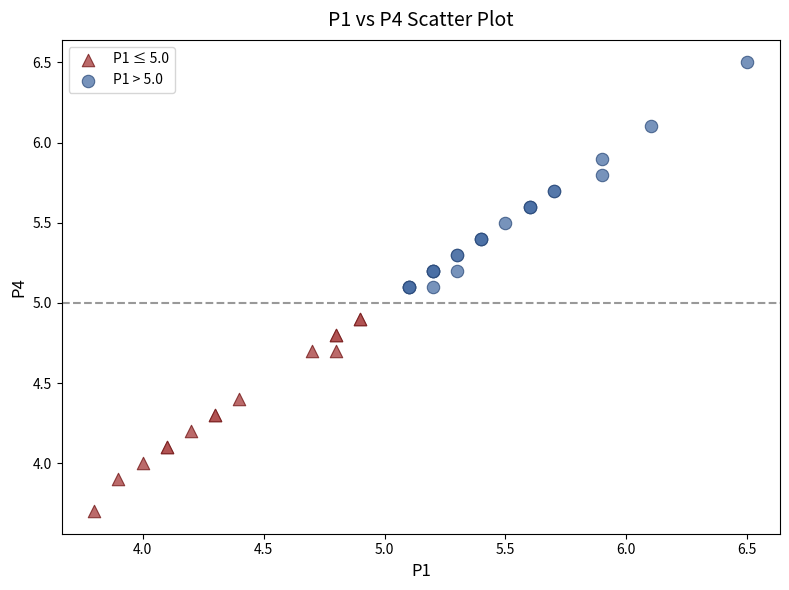

Which series has the widest spread of Y values?

P1 > 5.0